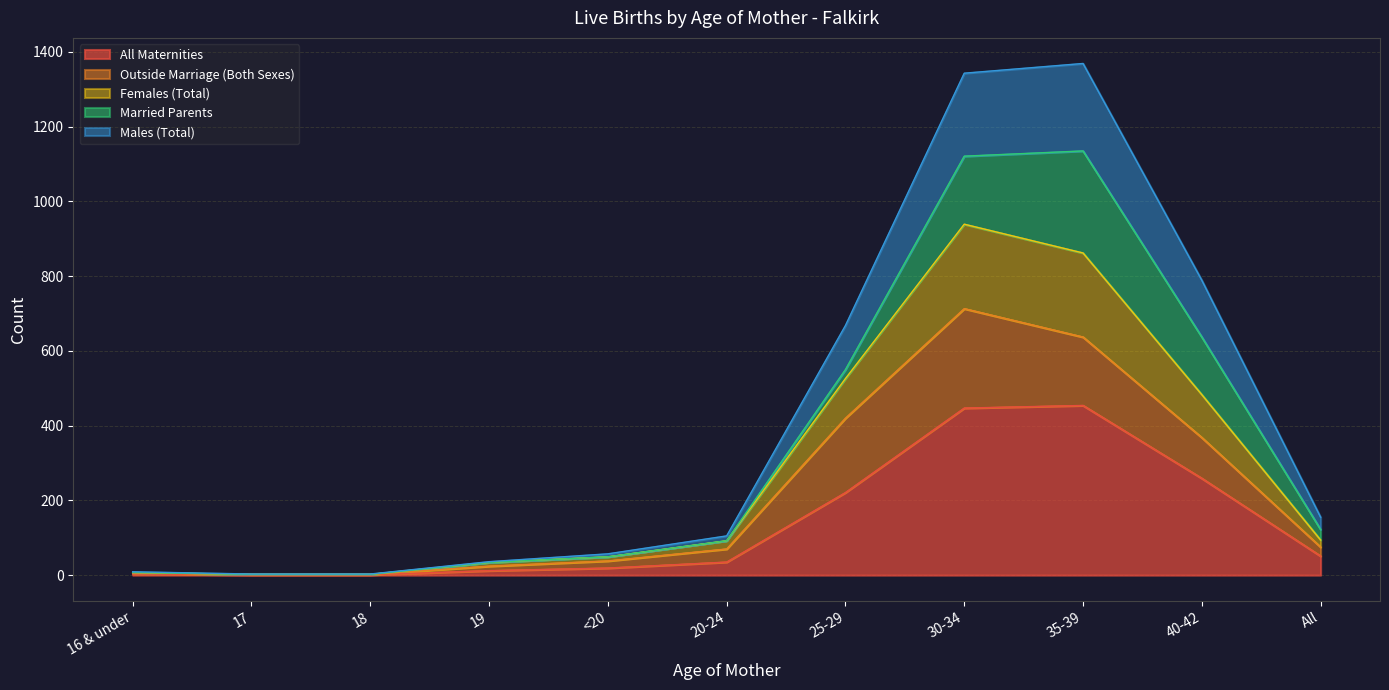

What are all the series names shown in the legend?

All Maternities, Outside Marriage (Both Sexes), Females (Total), Married Parents, Males (Total)